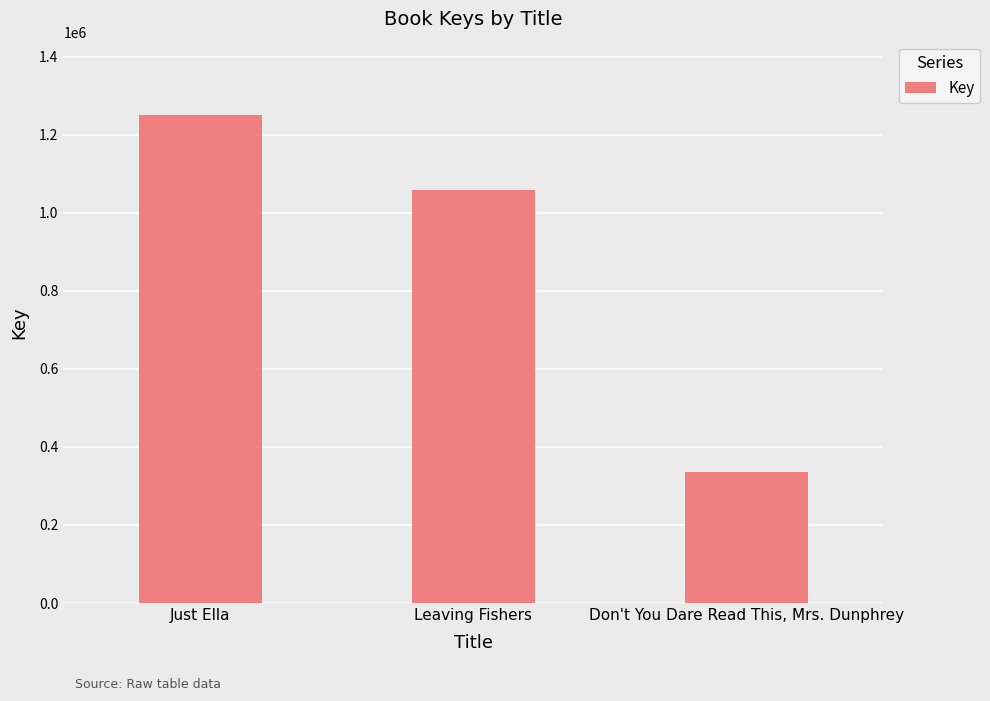

What is the difference between the maximum and second lowest values?

192698